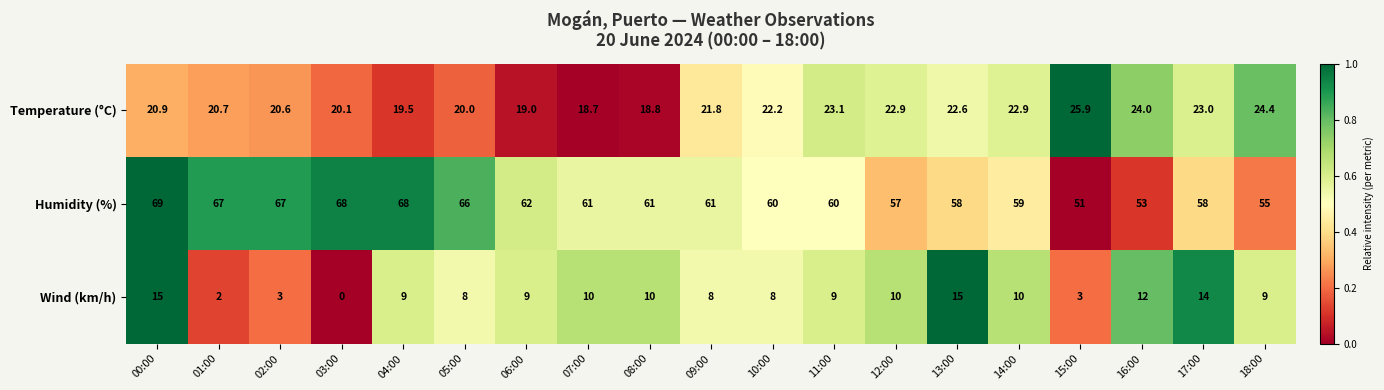

Between 02:00 and 17:00, which series saw the biggest shift?

Wind (km/h)